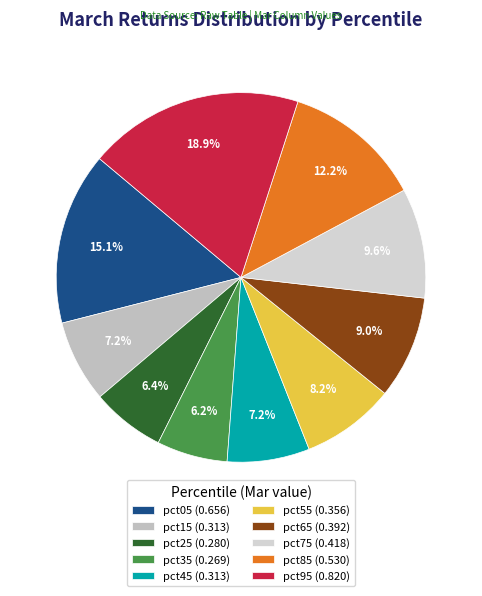

What percentage is NOT represented by pct85?

87.8%